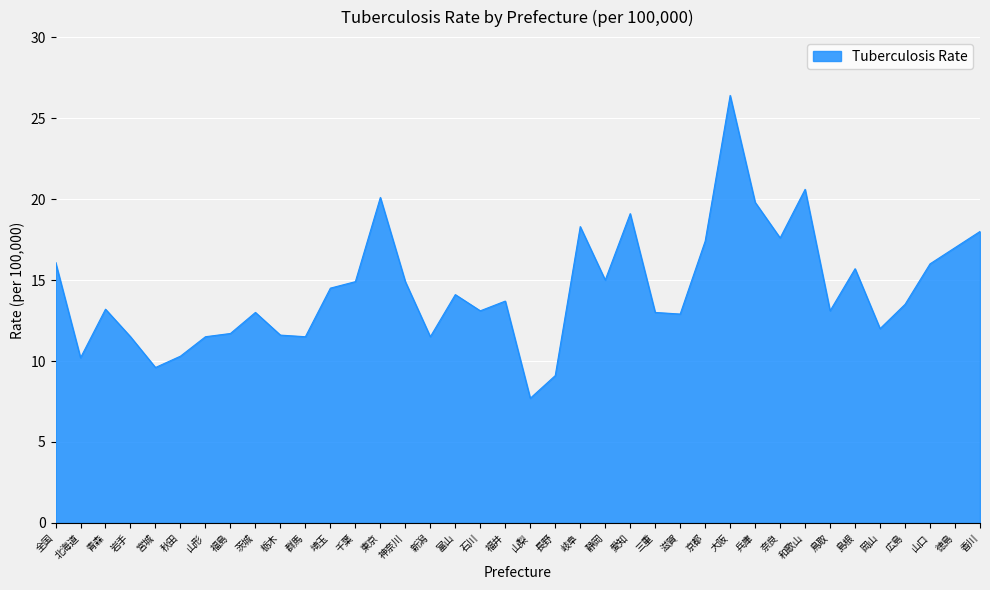

True or false: the data shows 11.5 at 新潟.

True